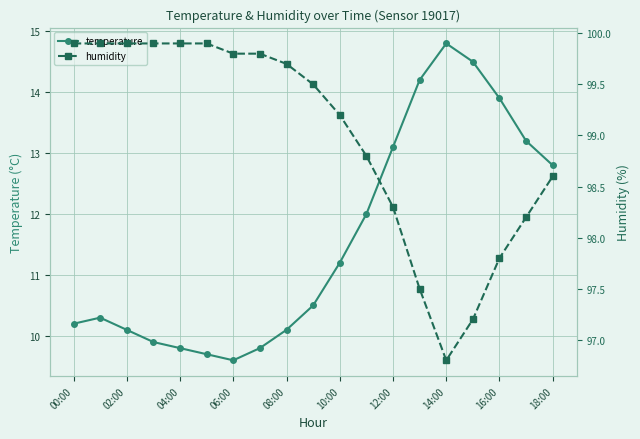

What is the sum of all temperature values?

219.7